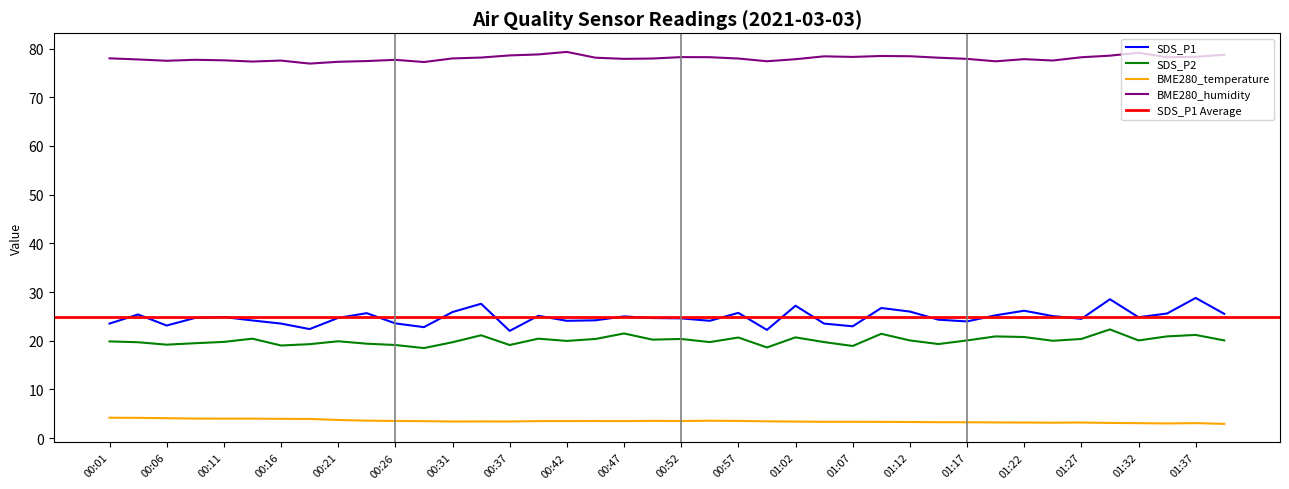

Is it true that SDS_P2 equals 7.9 at 01:25?

False